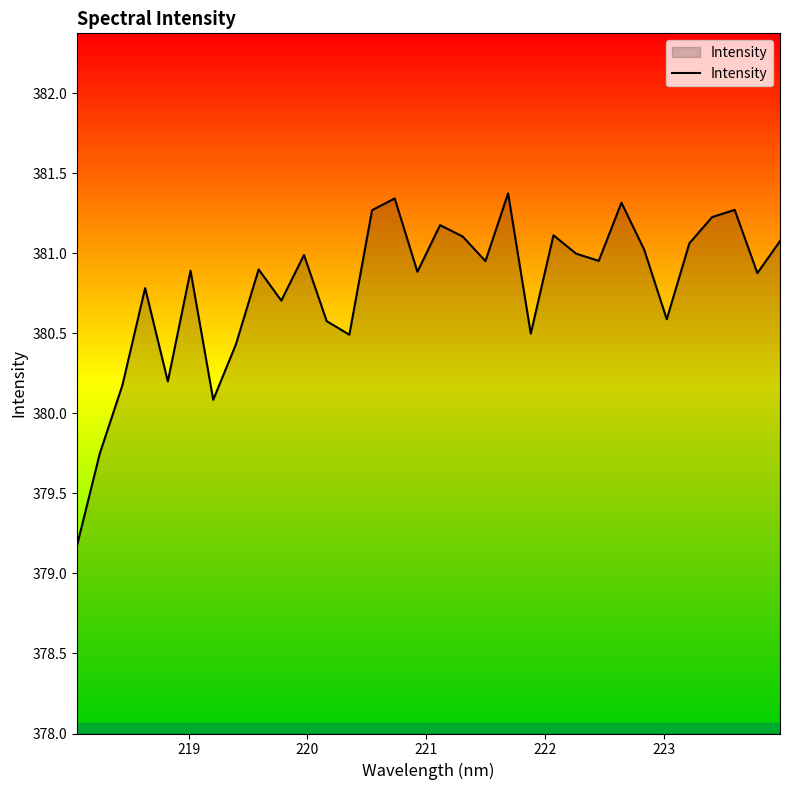

What is the minimum value shown in the chart?

379.2